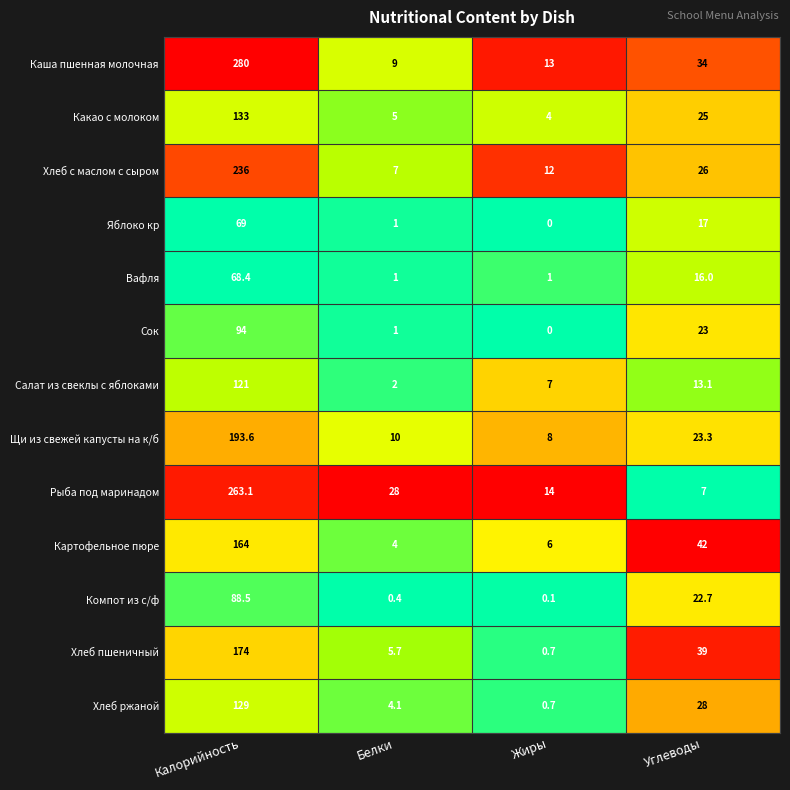

Which series has the largest total across all categories?

Каша пшенная молочная